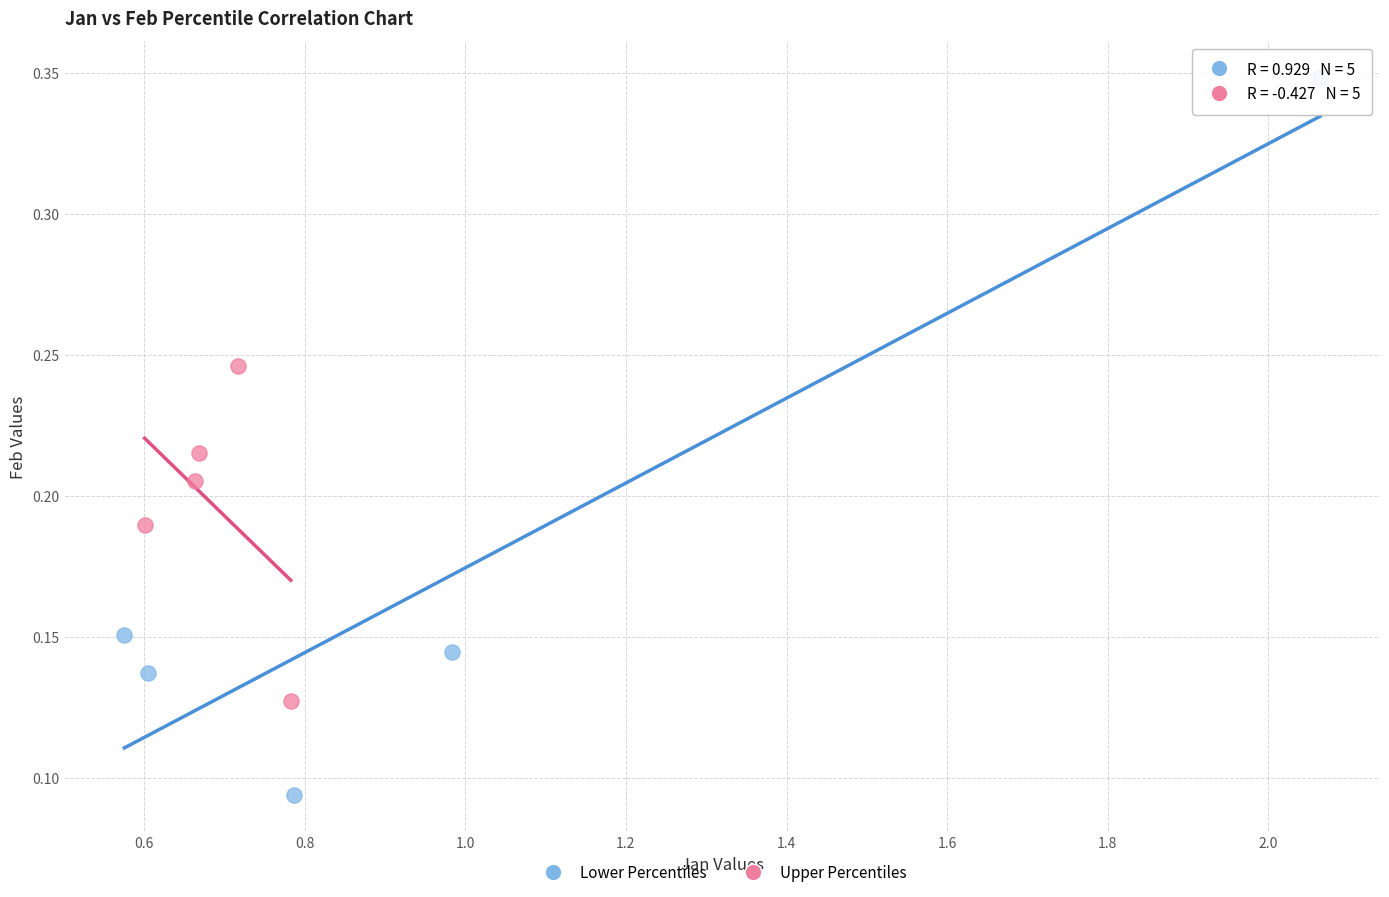

Which series has the largest Y range (max minus min)?

Lower Percentiles